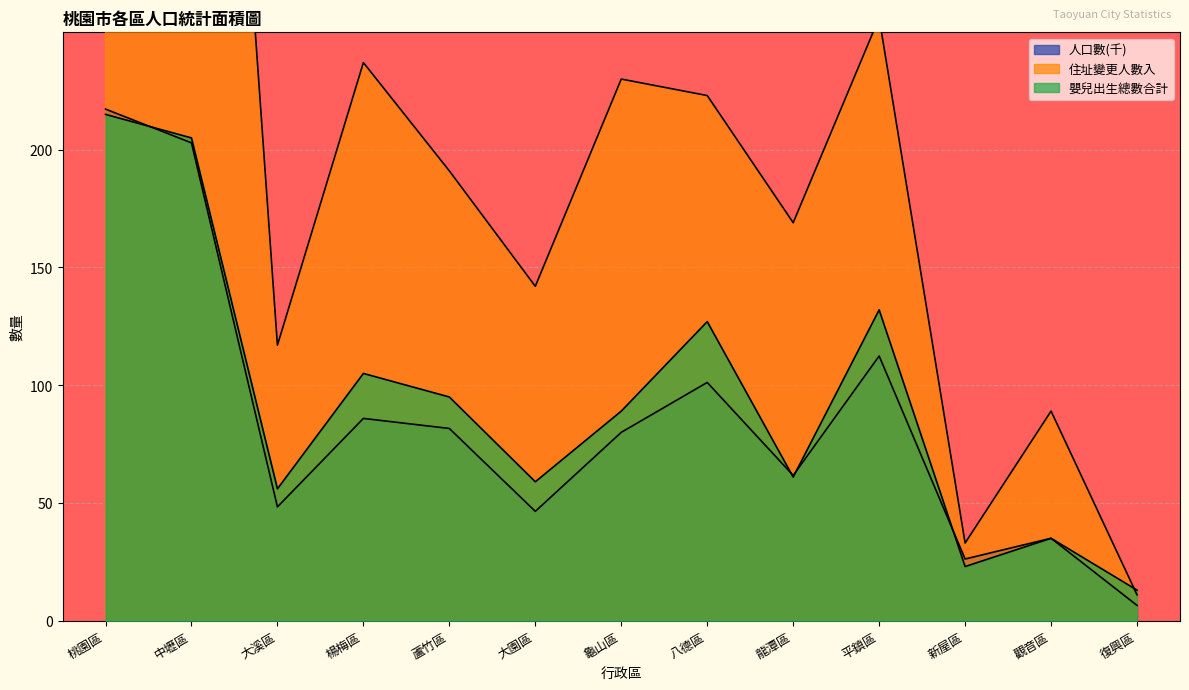

The 住址變更人數入 series shows 147.8 at 觀音區. True or false?

False